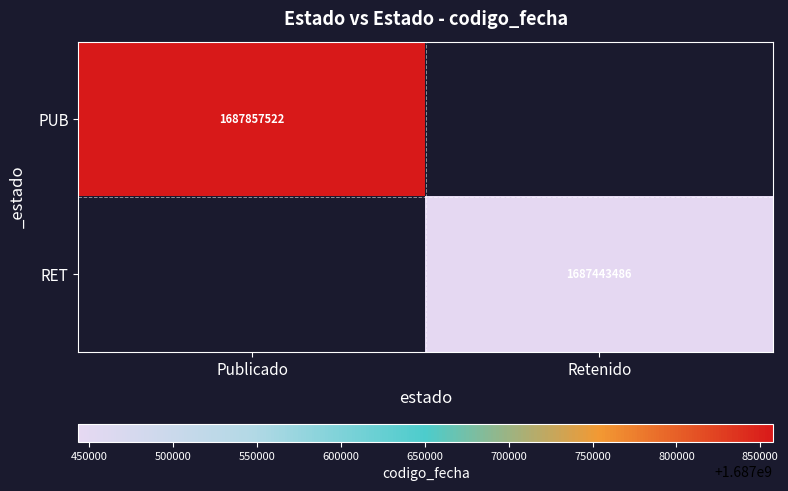

The value of RET at Retenido is 691709876. True or false?

False